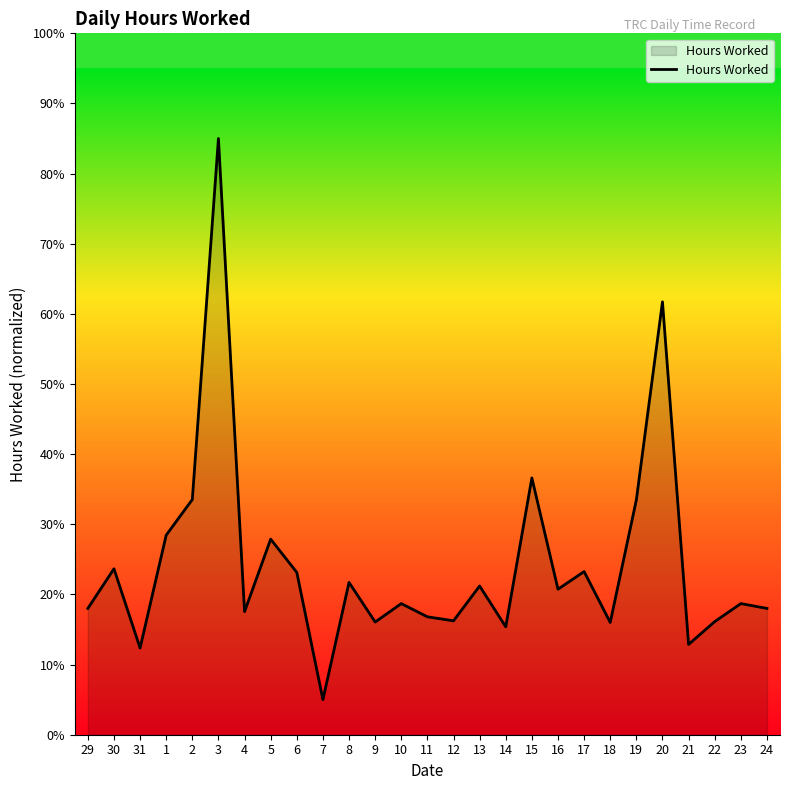

Does the chart have visible grid lines?

No